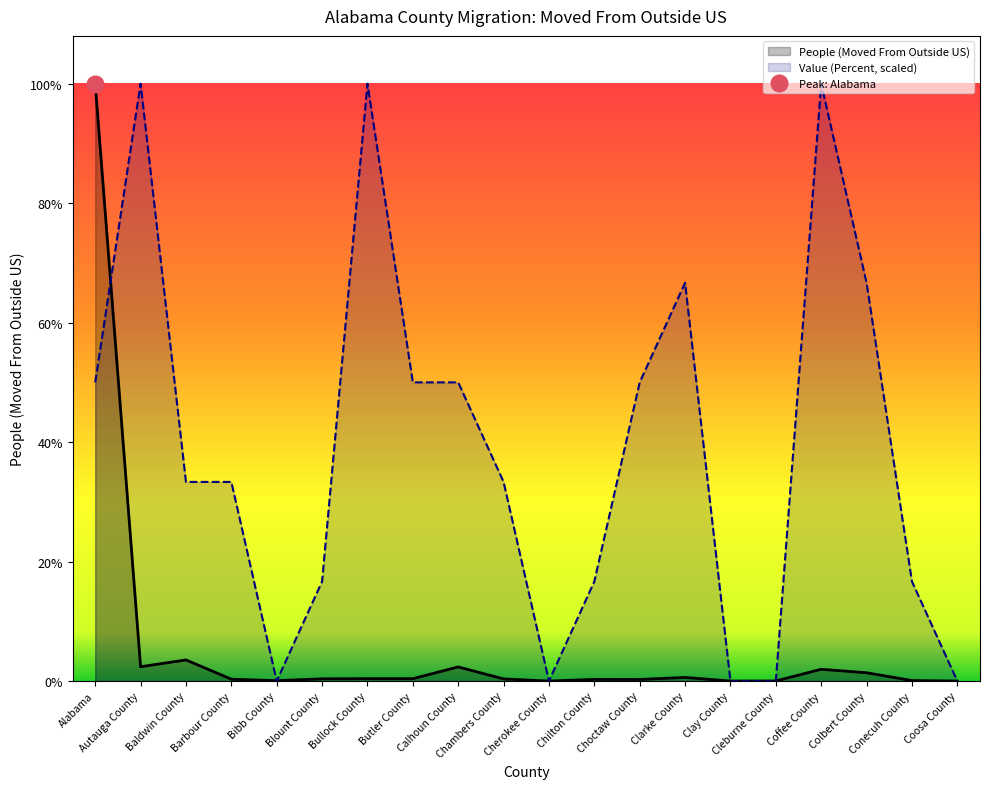

What is the difference between the maximum and minimum values in the People (Moved From Outside US) series?

14829.0